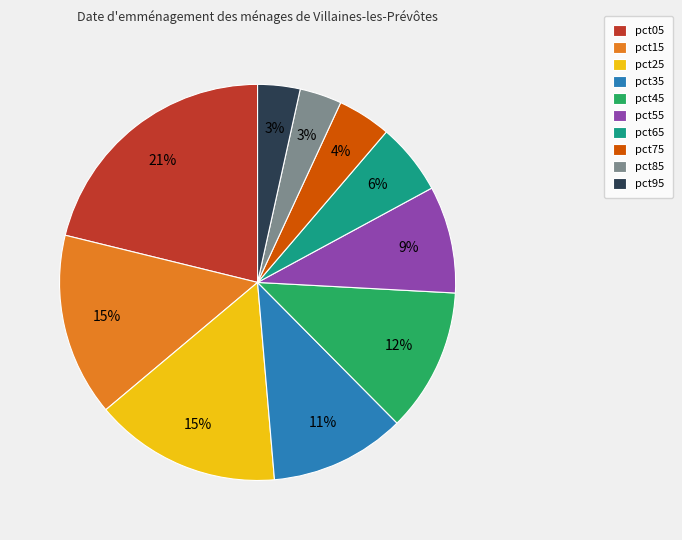

True or false: pct55 accounts for 9% of the total.

True